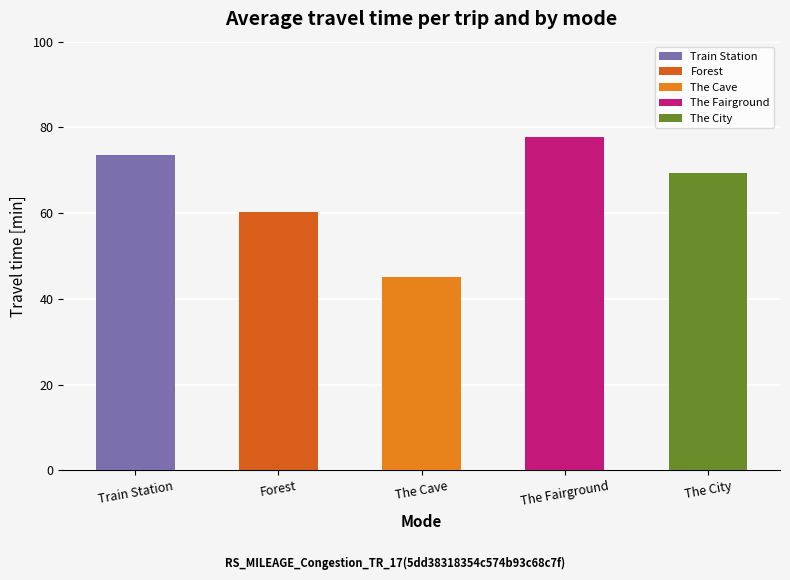

Rank the categories by value from highest to lowest.

The Fairground, Train Station, The City, Forest, The Cave